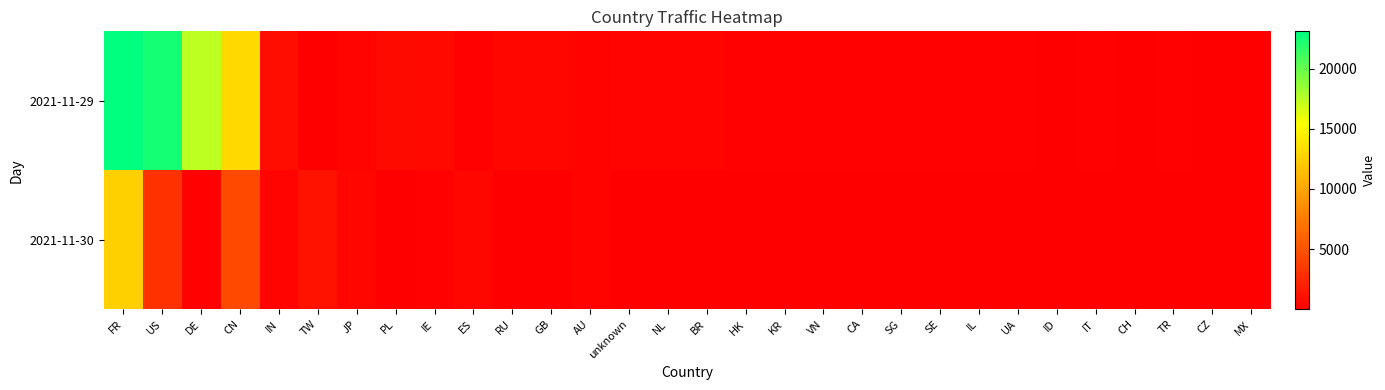

At UA, list the series in order from smallest to largest.

2021-11-30, 2021-11-29